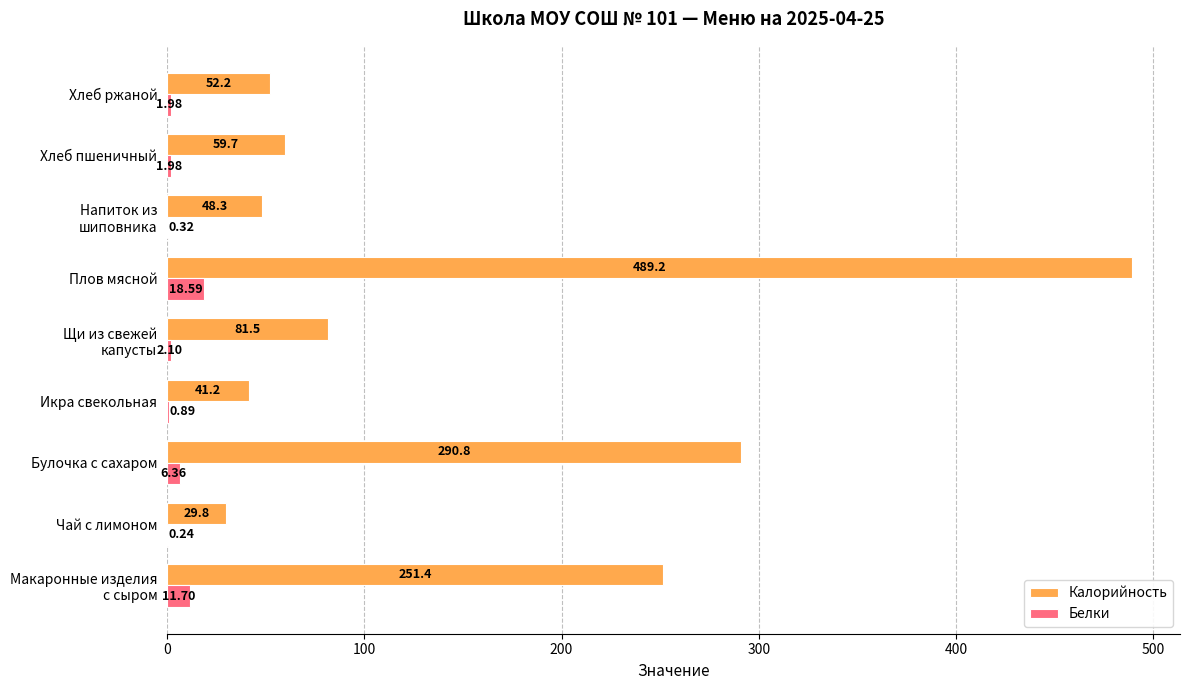

At which category is the sum across all series the highest?

Плов мясной